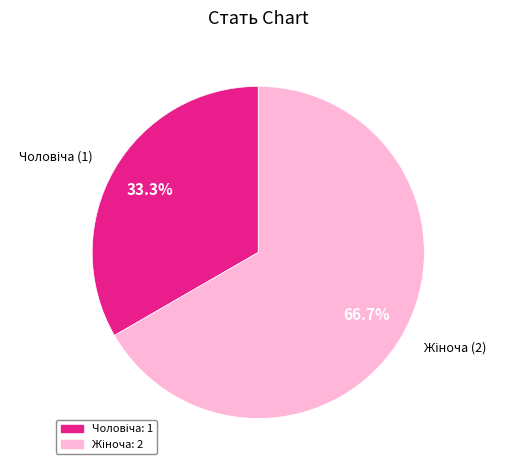

Is there a majority slice in this chart?

Yes